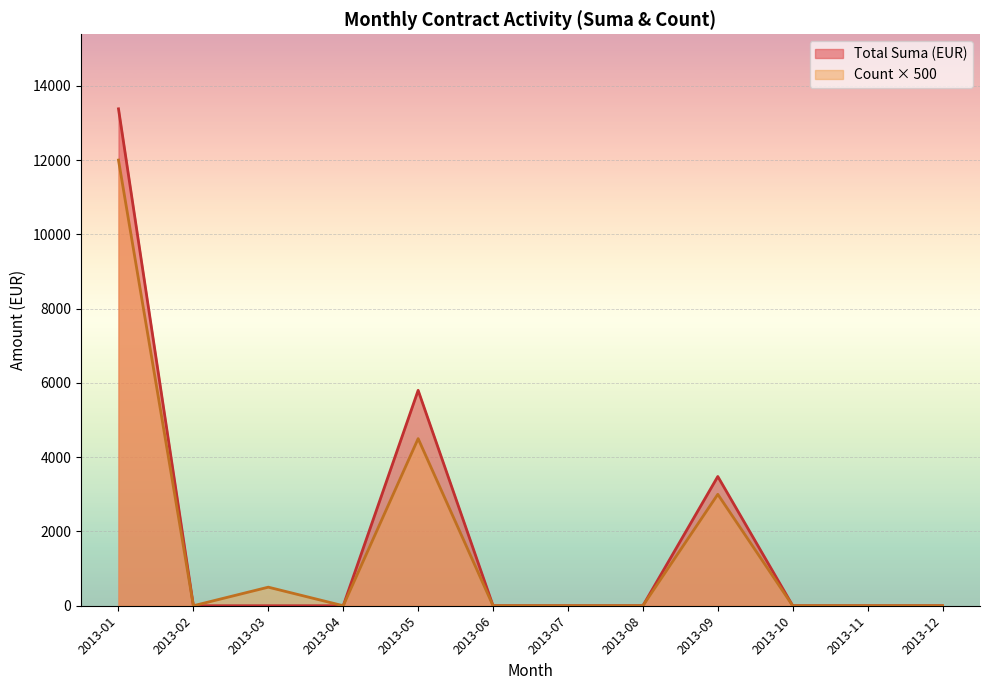

The value of Count × 500 at 2013-06 is -8165. True or false?

False